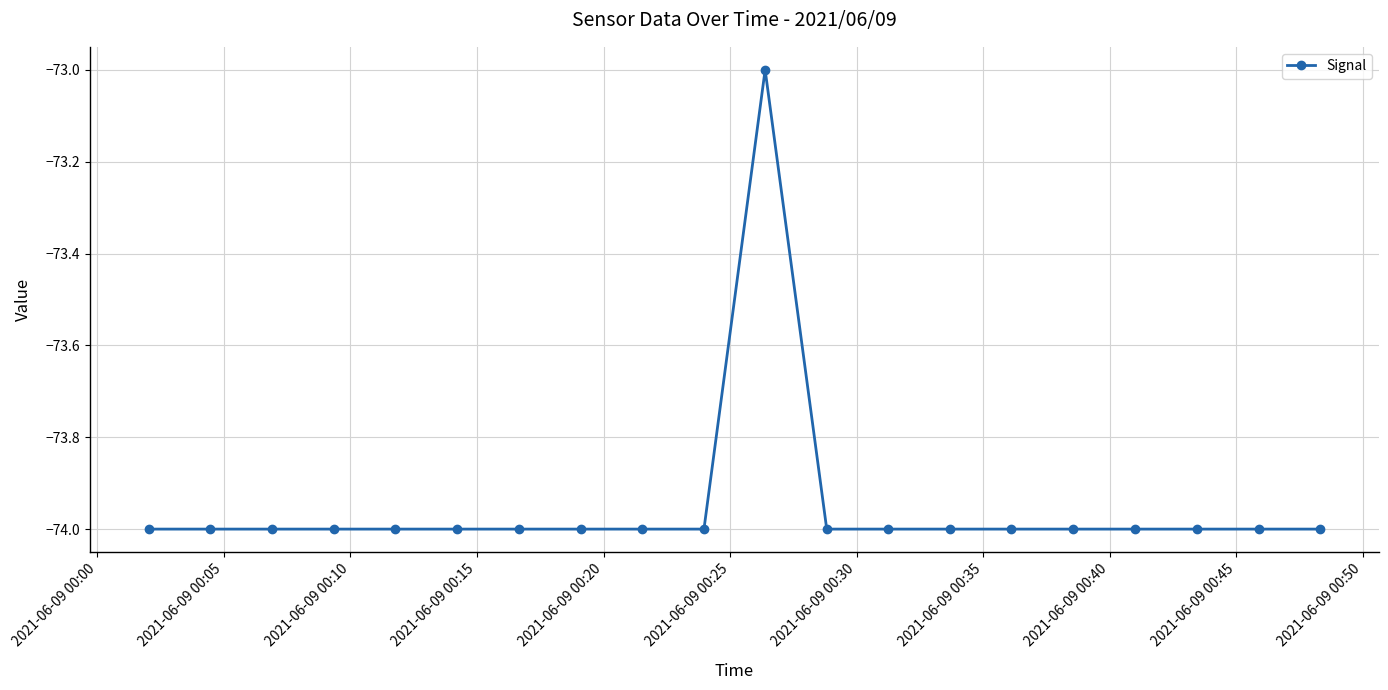

What is the greatest value displayed?

-73